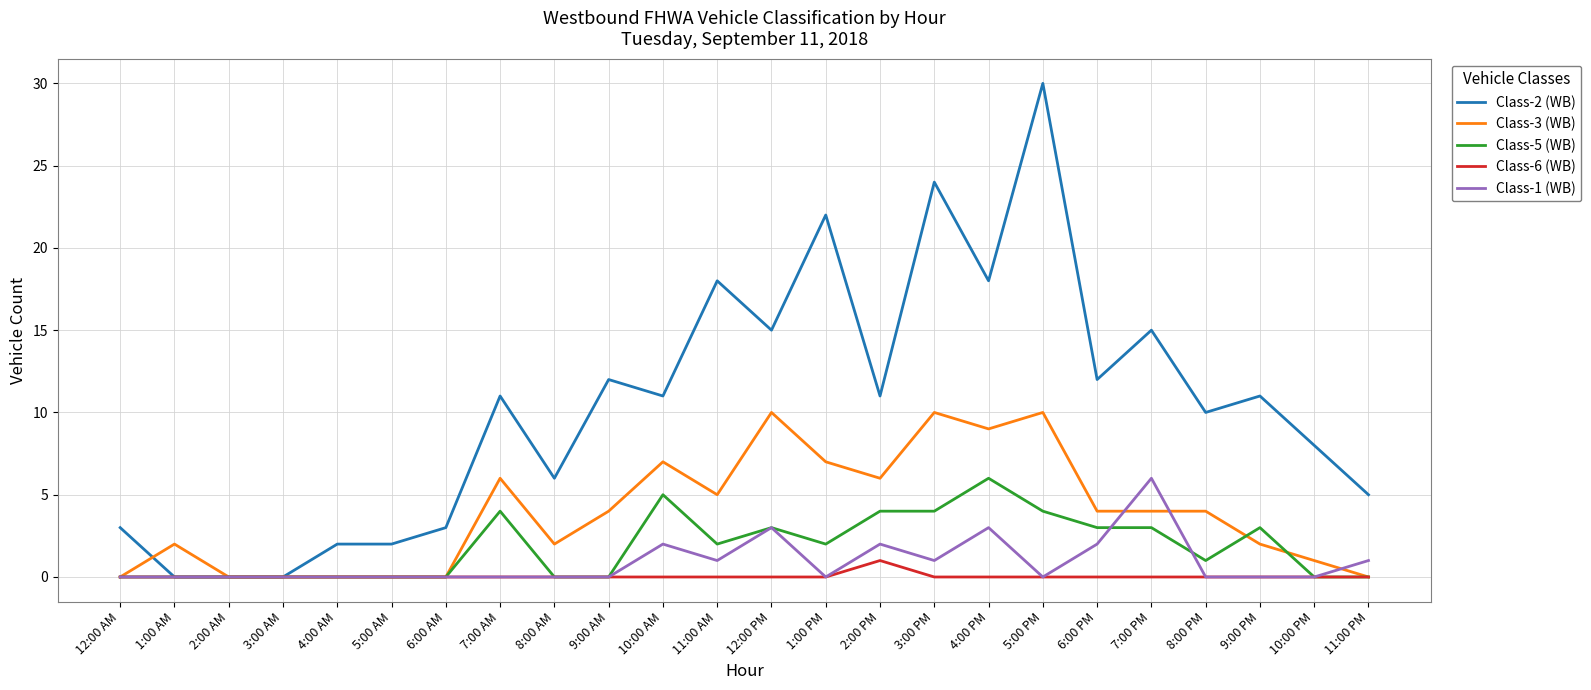

What is the average value of the Class-2 (WB) series?

10